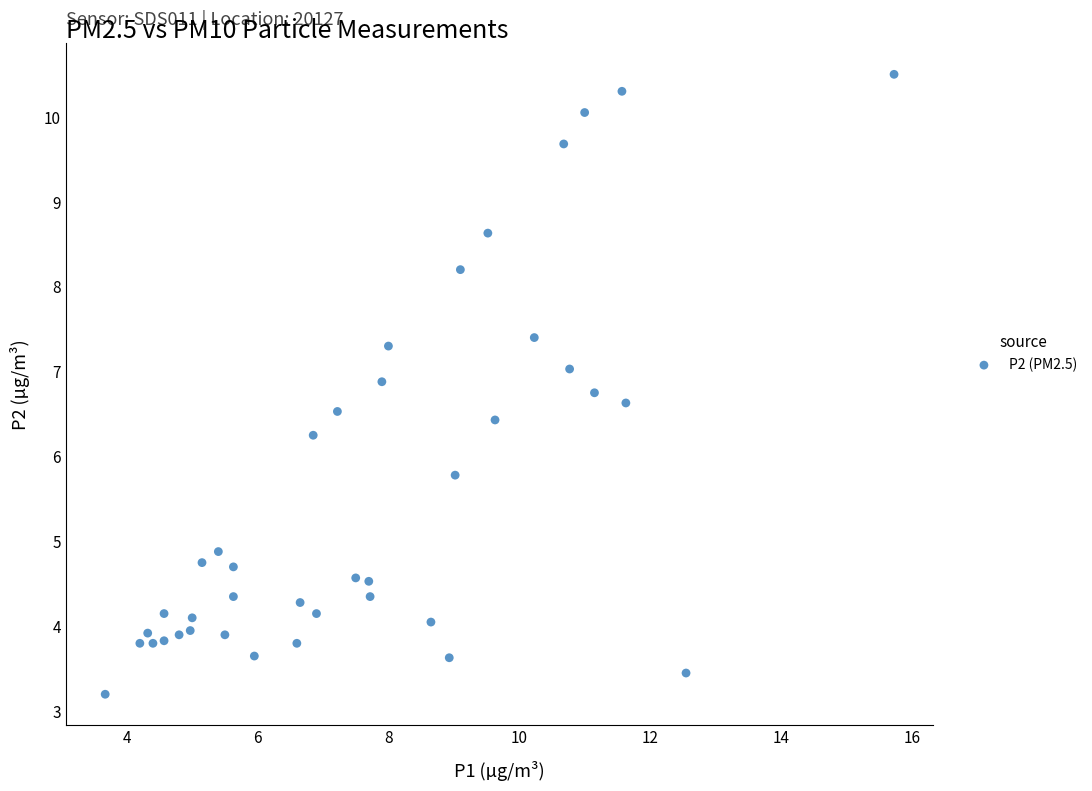

What is the range of Y values (max minus min)?

7.3